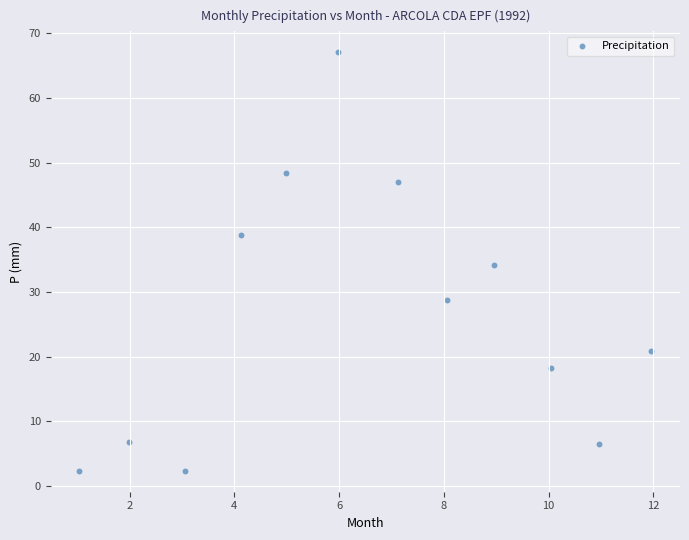

What is the range of X values (max minus min)?

10.9